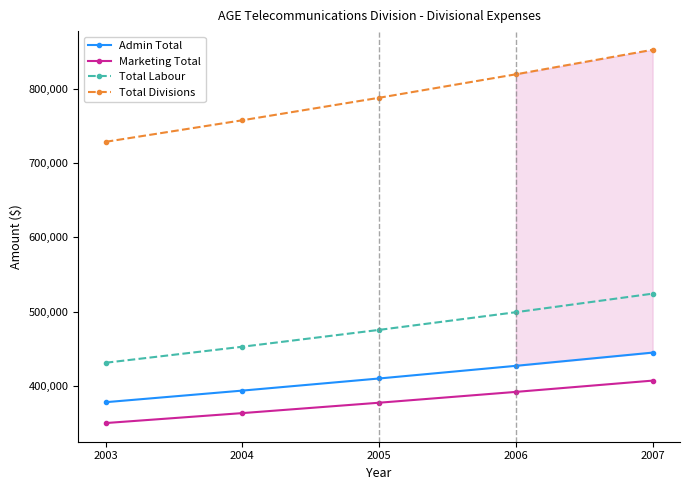

Which label corresponds to the smallest value in the chart?

2003